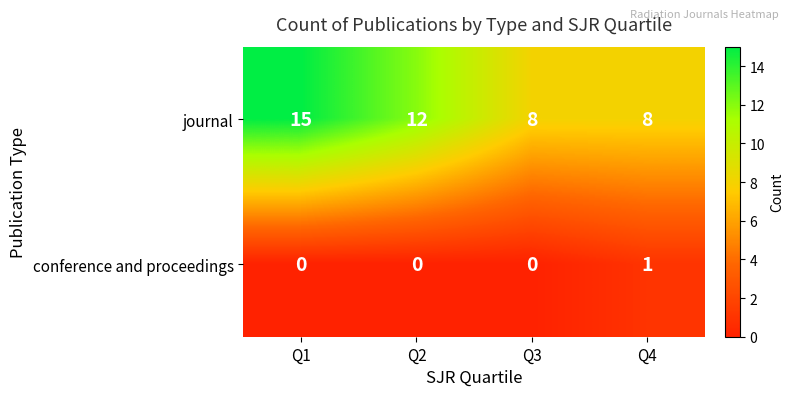

Reading left to right, transcribe all the data shown in this chart.

journal: 15	12	8	8
conference and proceedings: 0	0	0	1